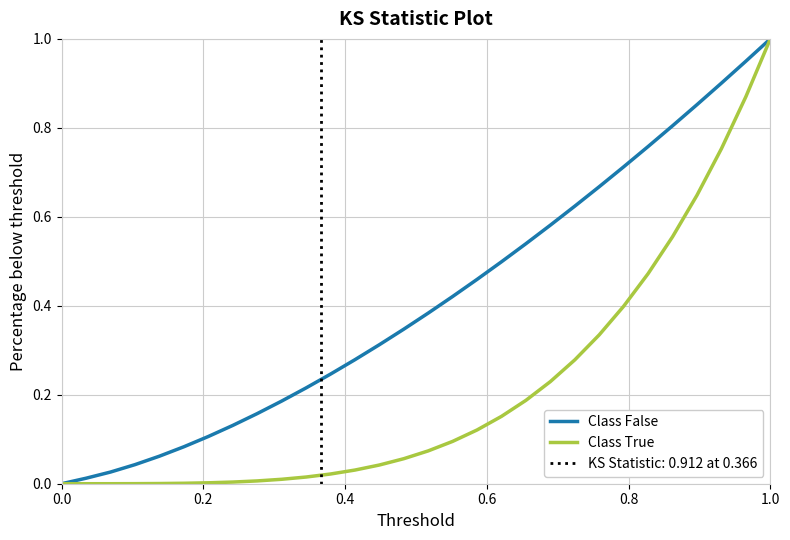

At how many categories does at least one series exceed 0?

29